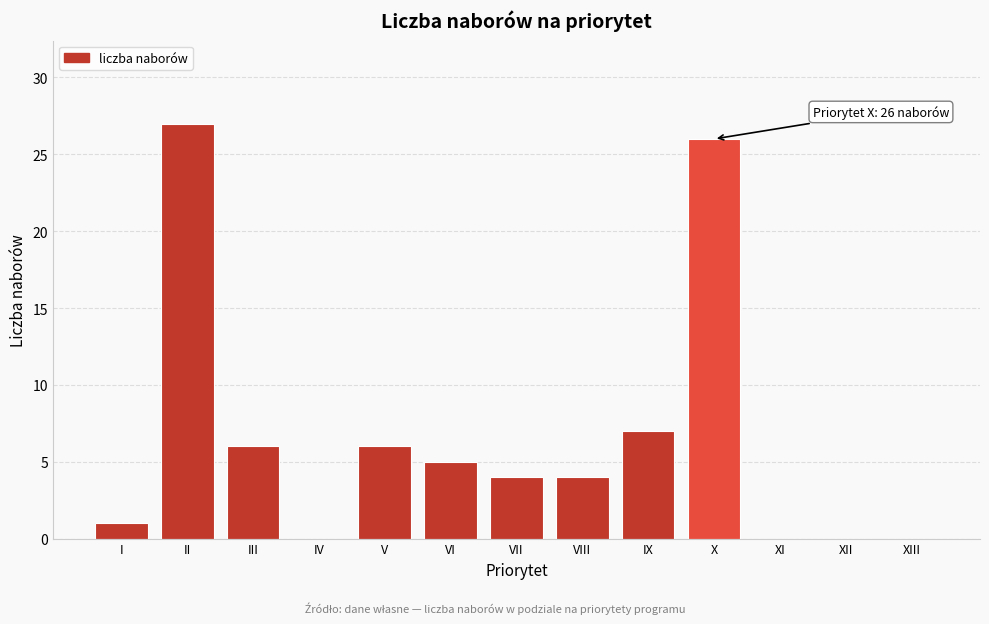

Reading left to right, list all the values displayed in this chart.

I=1	II=27	III=6	IV=0	V=6	VI=5	VII=4	VIII=4	IX=7	X=26	XI=0	XII=0	XIII=0